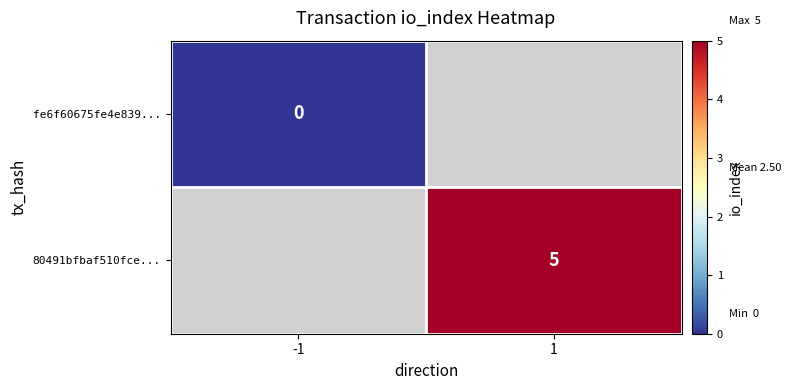

Which label corresponds to the smallest value in the chart?

-1